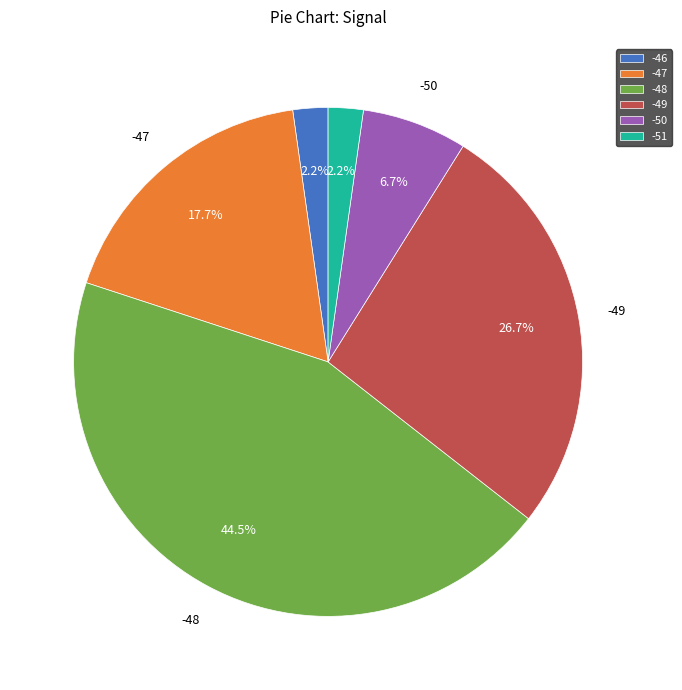

What is the largest slice in the pie chart?

-48